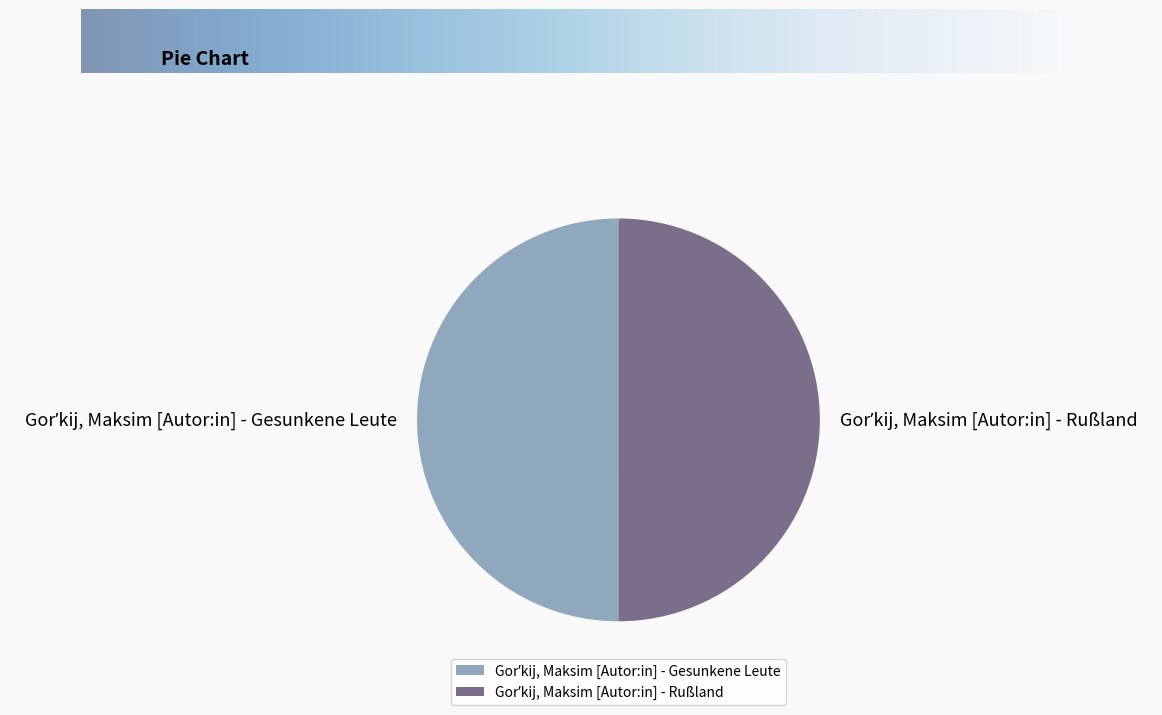

Which slice is the smallest?

Gorʹkij, Maksim [Autor:in] - Rußland